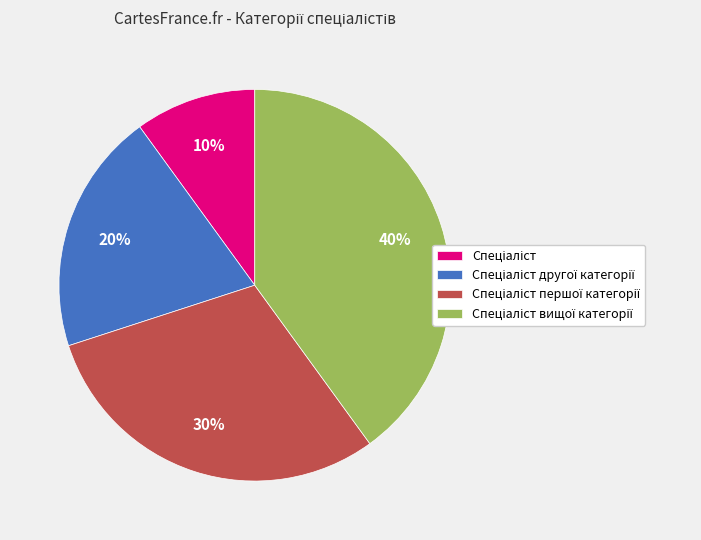

To the nearest percent, what is the average slice percentage?

25%